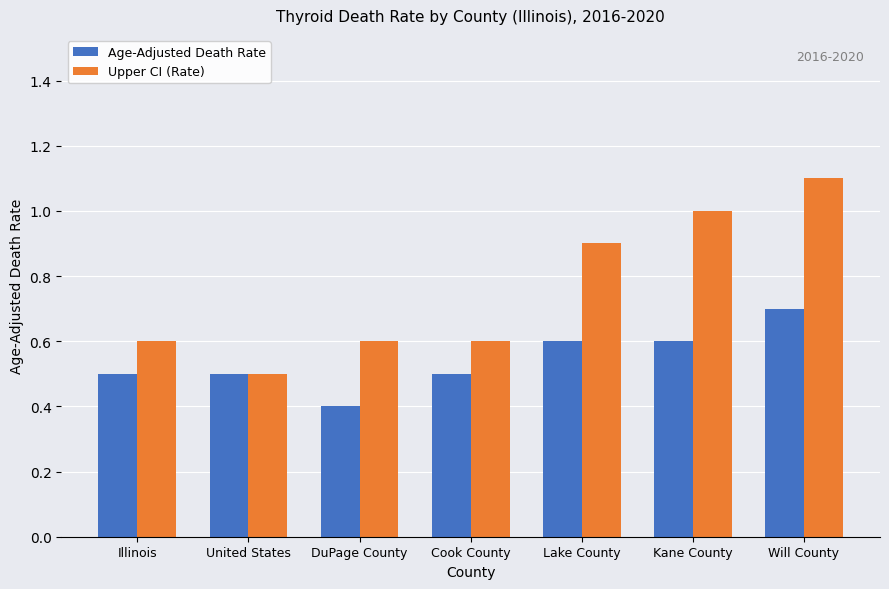

How many bars are there in each group?

2